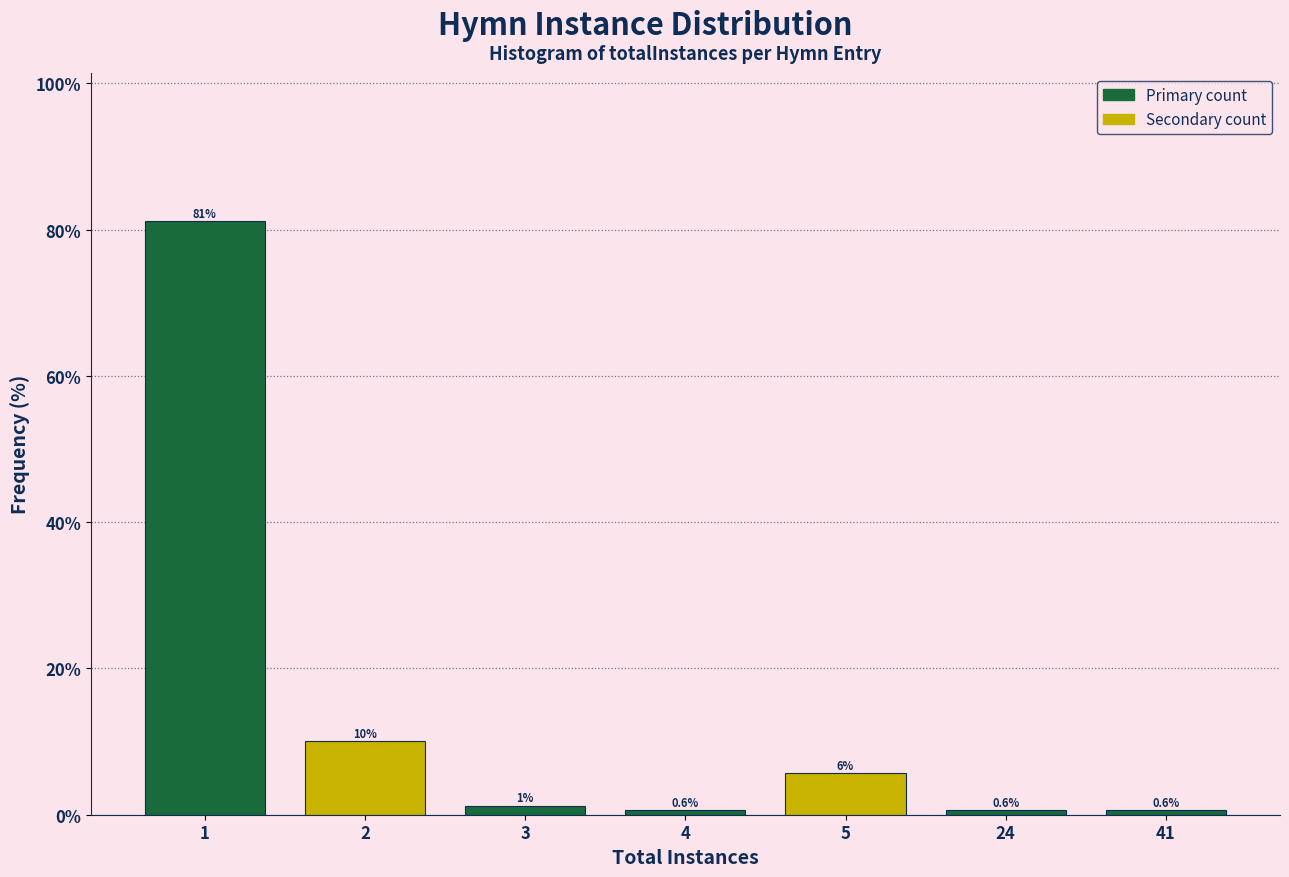

What is the value of the 7th bar from the left?

0.6